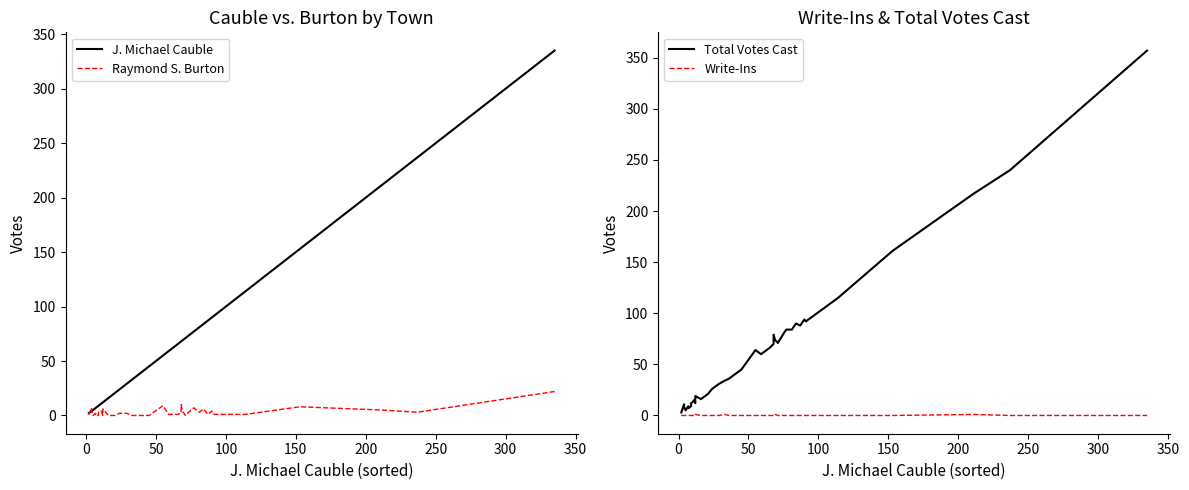

True or false: Total Votes Cast has more than 1 points higher than both neighbors.

True